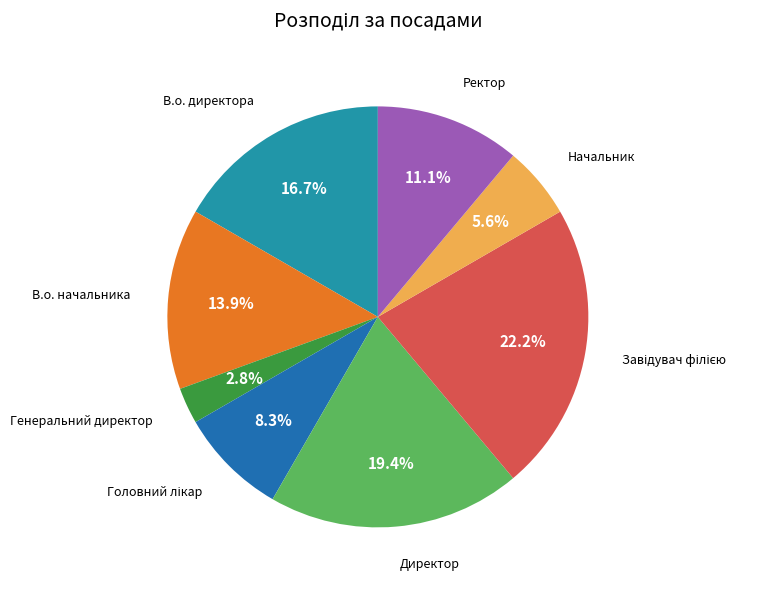

Does any single category account for the majority?

No